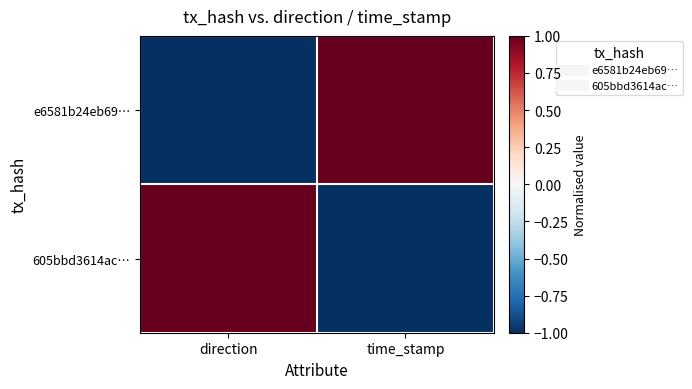

Reading left to right, list all the values displayed in this chart.

e6581b24eb69…: direction=-1	time_stamp=1
605bbd3614ac…: direction=1	time_stamp=-1